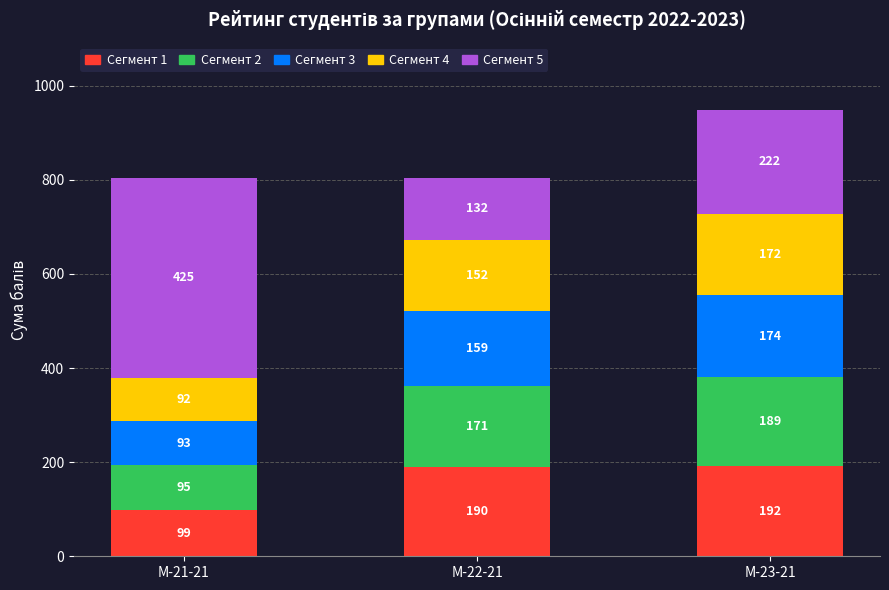

What is the total value across all series at М-23-21?

949.0